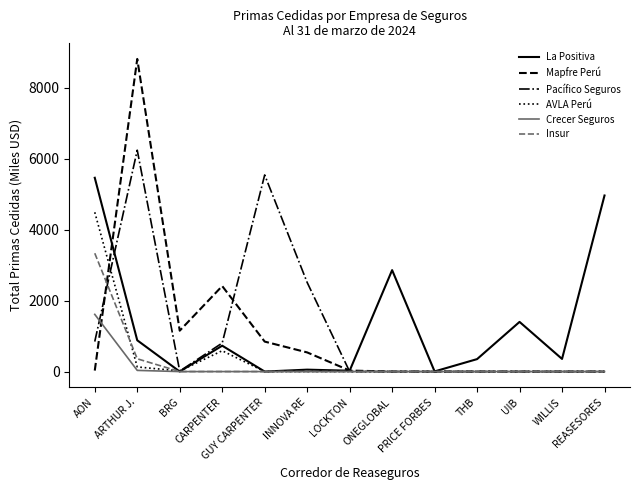

What is the difference between the second highest and minimum values in the Insur series?

360.3